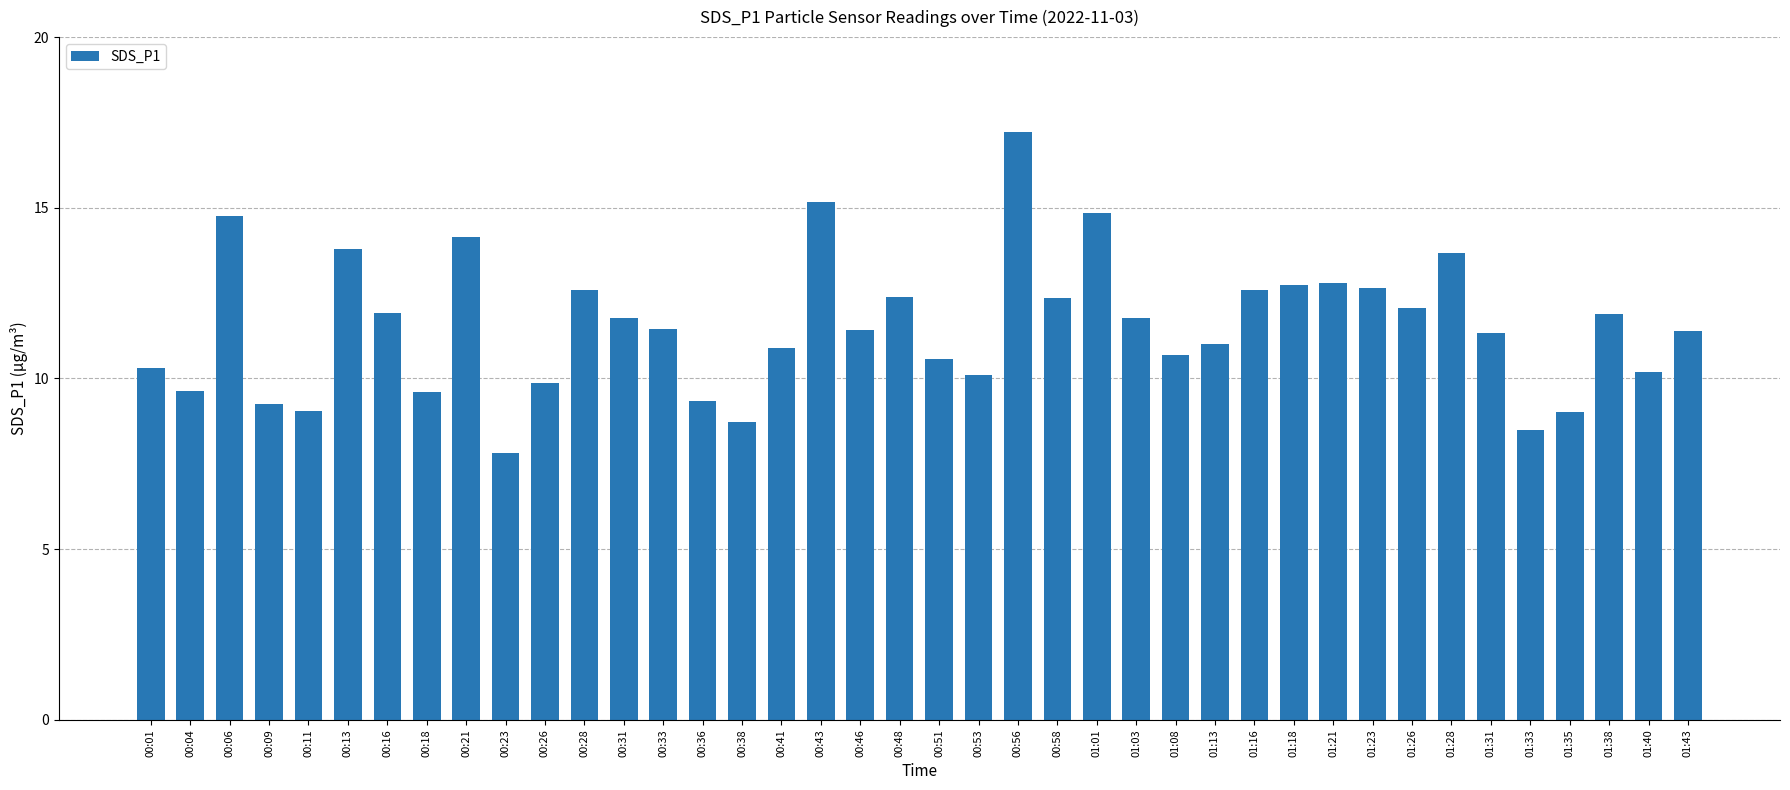

What is the sum of all values?

461.4